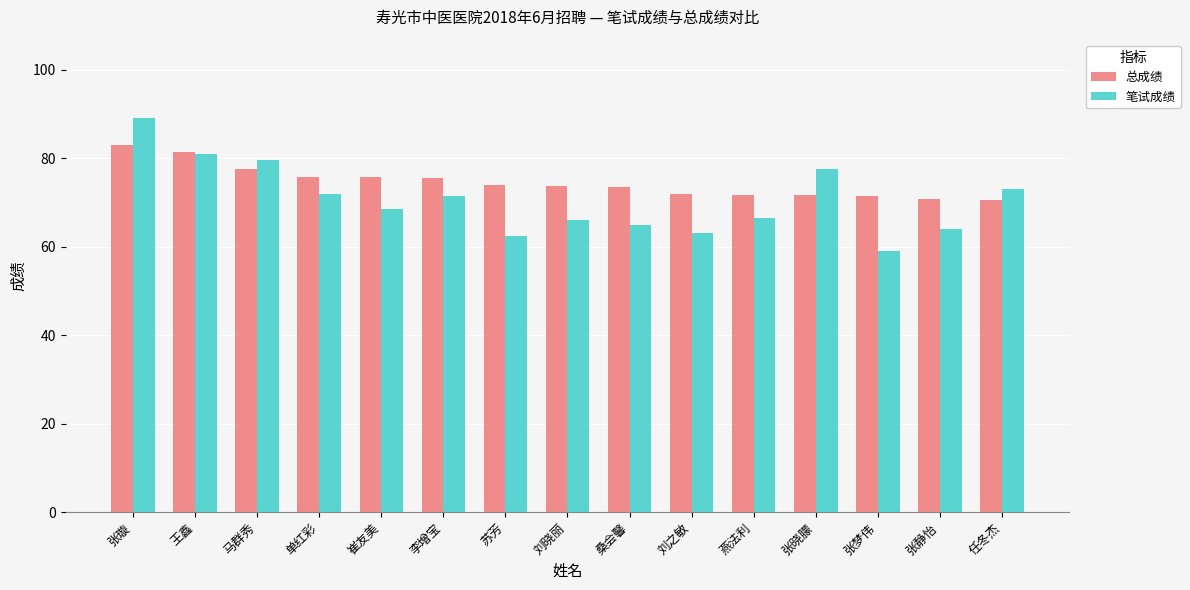

What is the approximate value of 笔试成绩 at 王鑫?

81.0